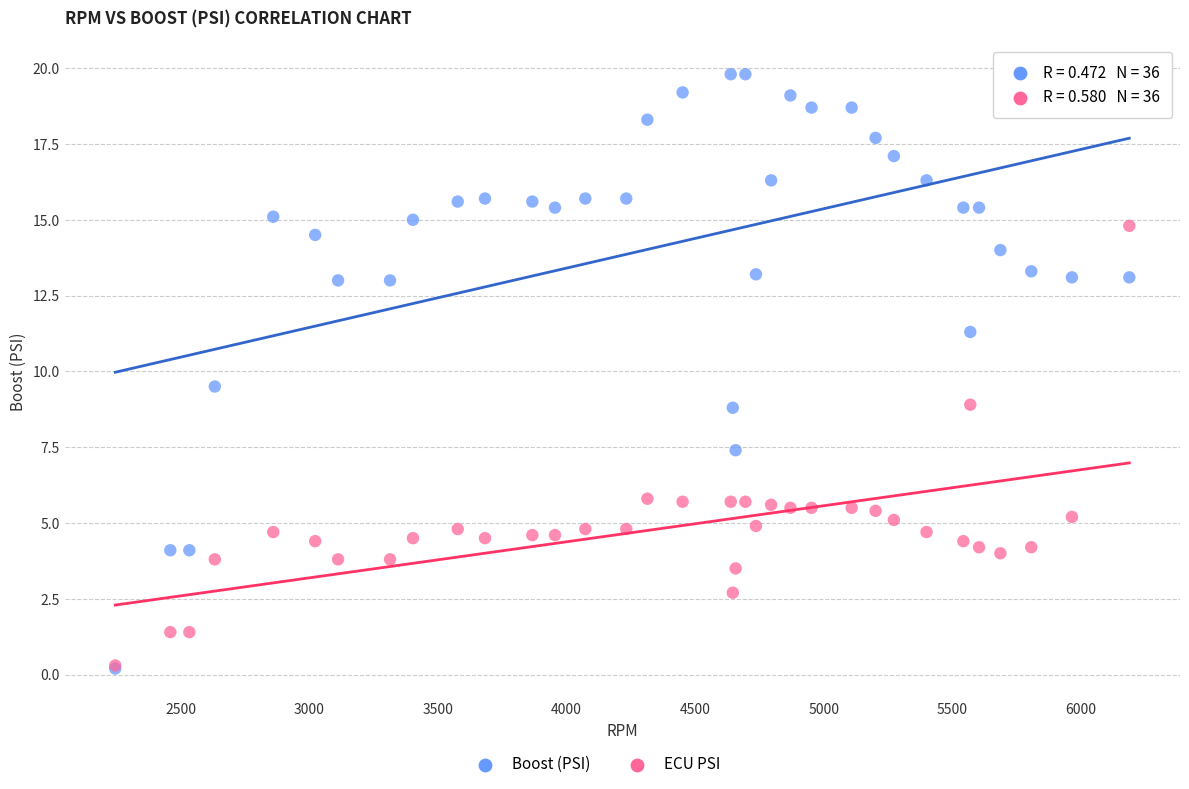

In the Boost (PSI) series, what Y value is closest to 10?

9.5